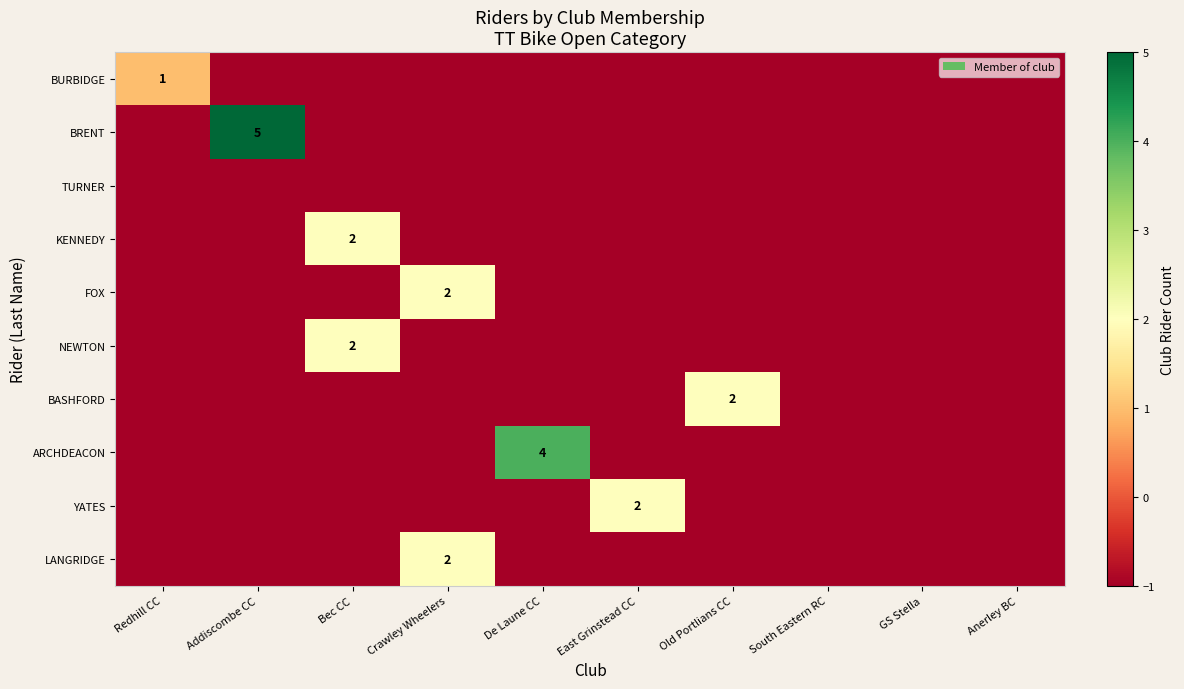

Which series has the widest spread of values?

BRENT